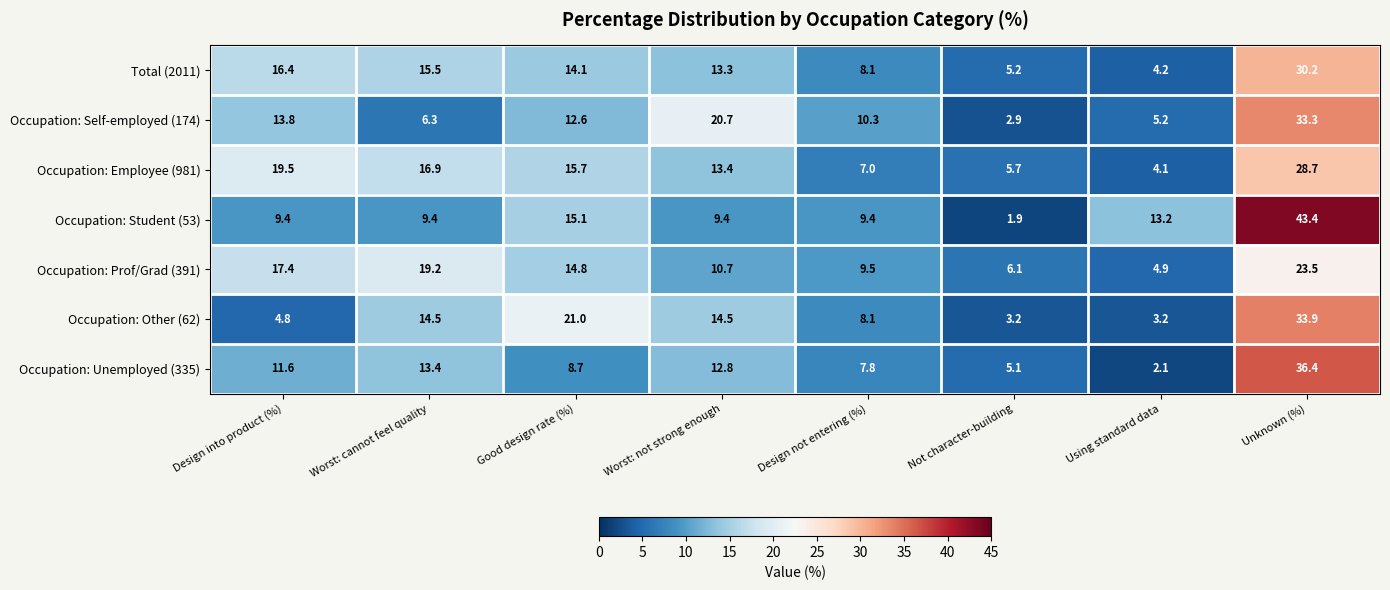

At Not character-building, list the series in order from largest to smallest.

Occupation: Prof/Grad (391), Occupation: Employee (981), Total (2011), Occupation: Unemployed (335), Occupation: Other (62), Occupation: Self-employed (174), Occupation: Student (53)